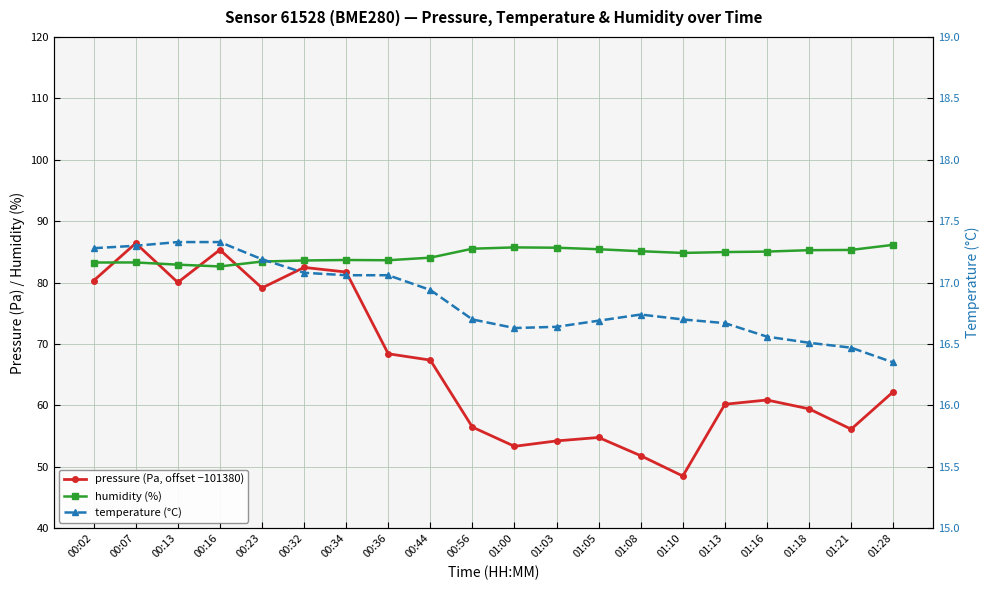

How many lines are shown in the chart?

3